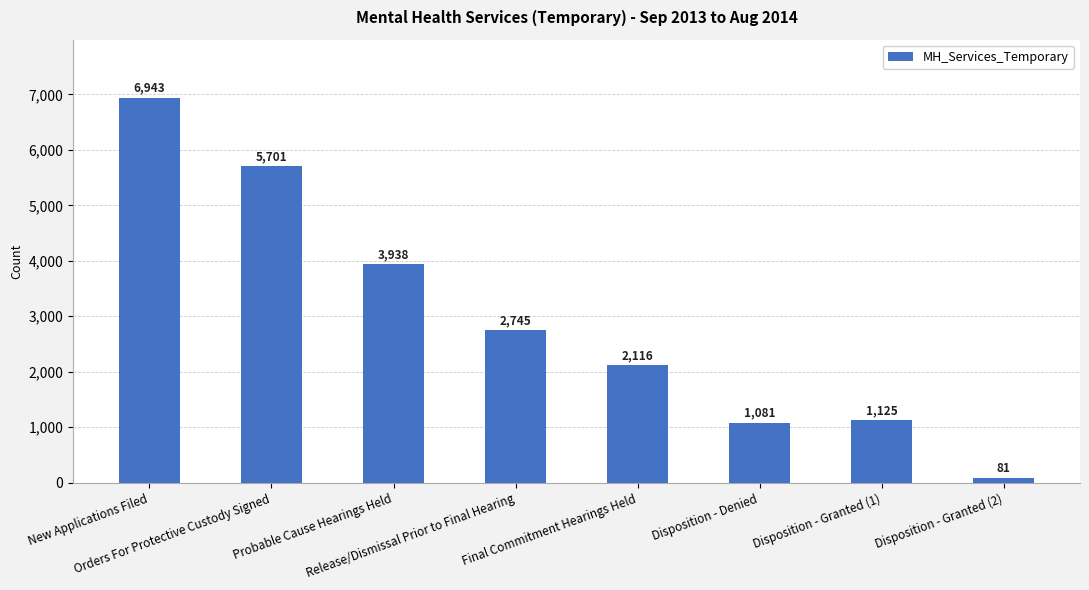

Reading right to left, extract all data points from this chart.

81	1125	1081	2116	2745	3938	5701	6943